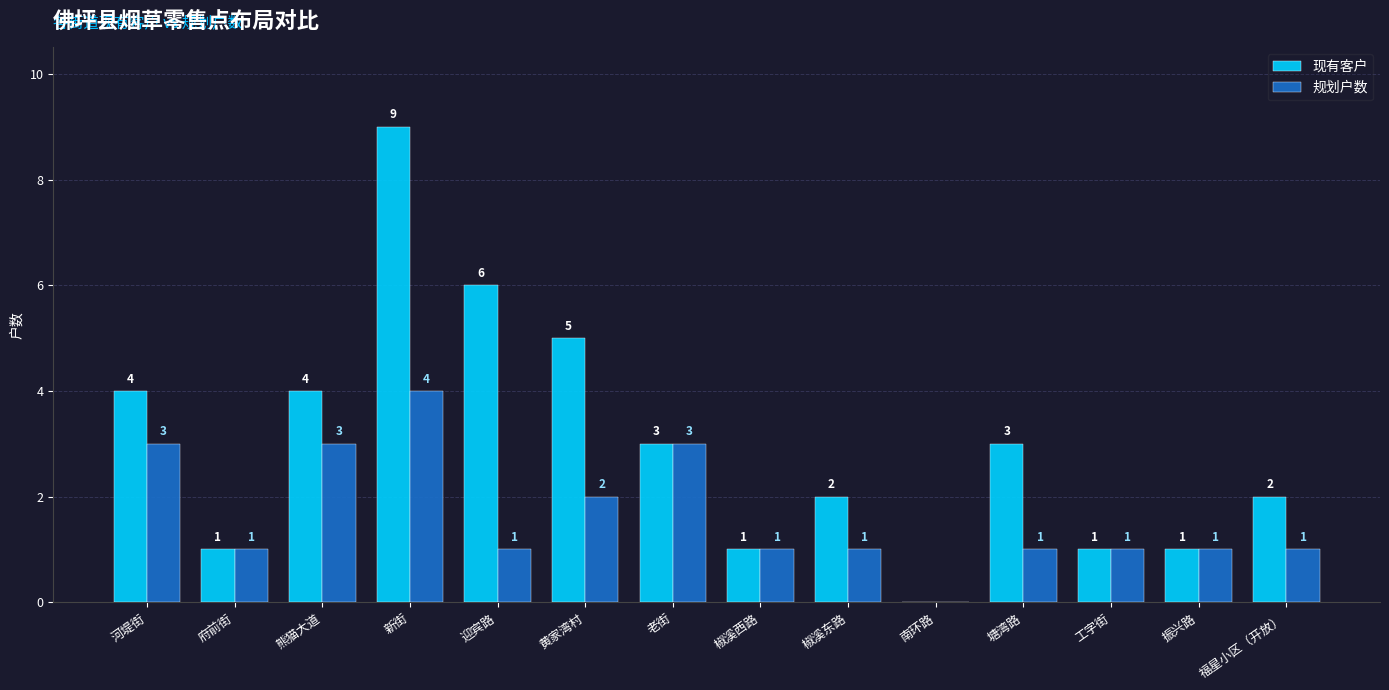

The value of 现有客户 at 福星小区（开放） is 2. True or false?

True